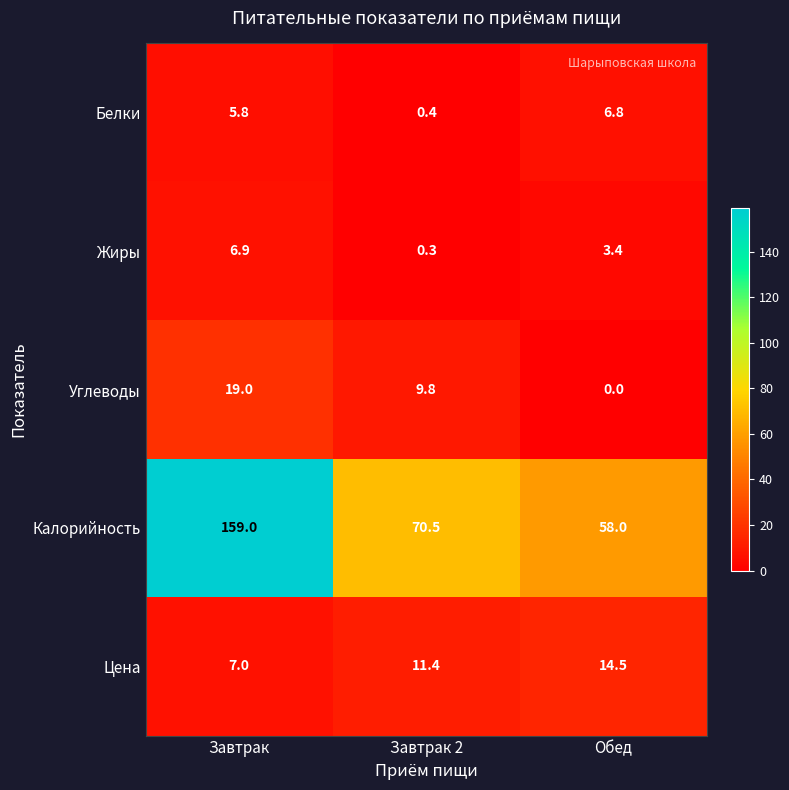

Reading left to right, what are all the values shown in this chart?

Белки: 5.8	0.4	6.8
Жиры: 6.9	0.3	3.4
Углеводы: 19.0	9.8	0.0
Калорийность: 159.0	70.5	58.0
Цена: 7.0	11.4	14.5